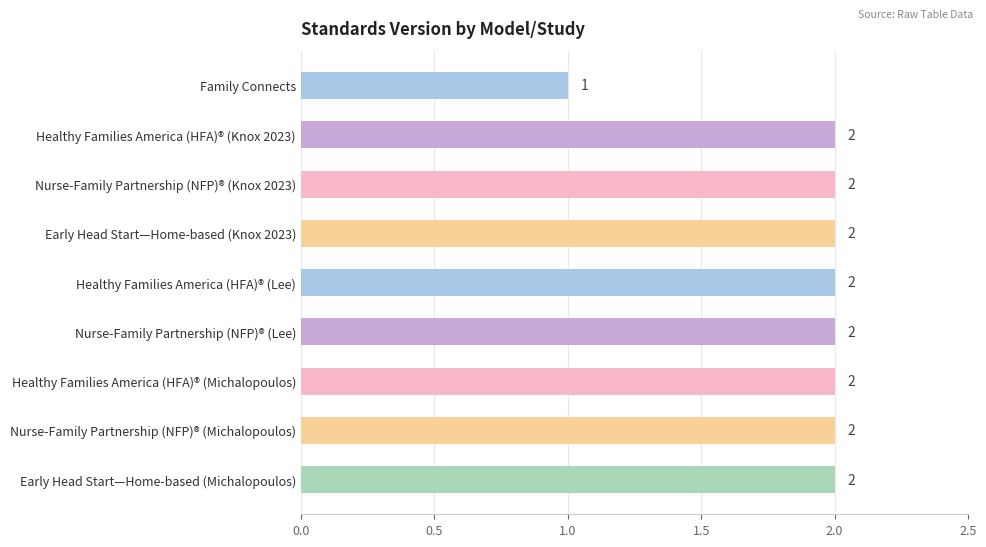

At which category does the chart reach its minimum across all series?

Family Connects